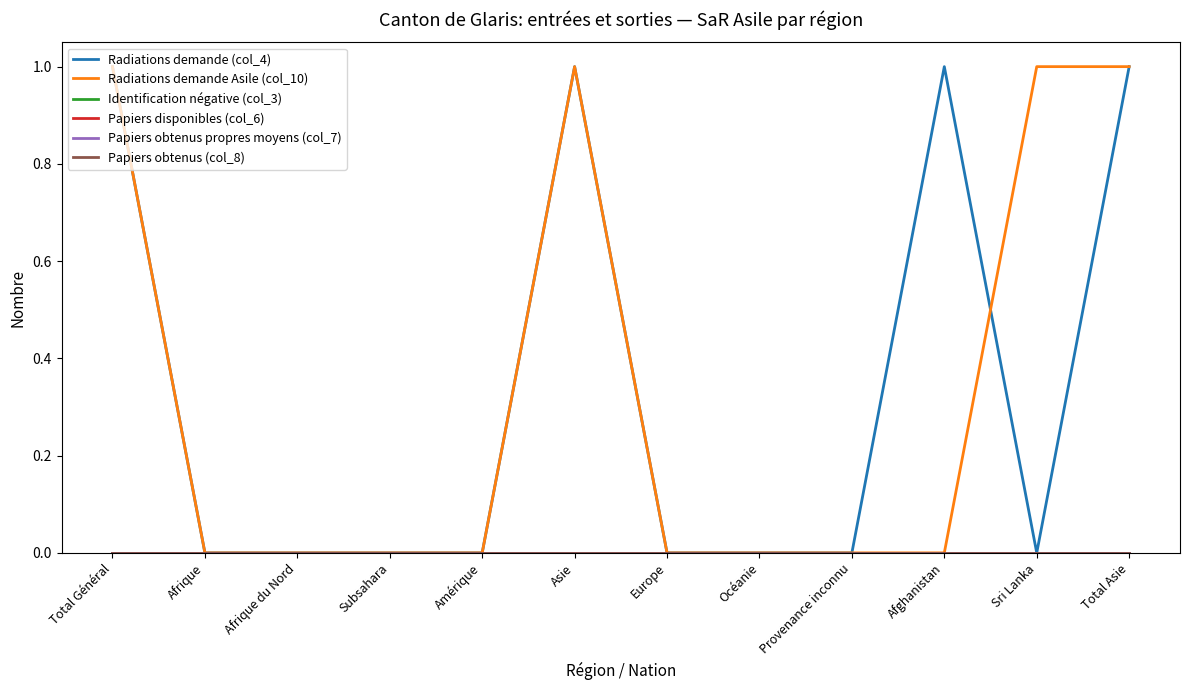

Is this an area chart (filled region under the line)?

No